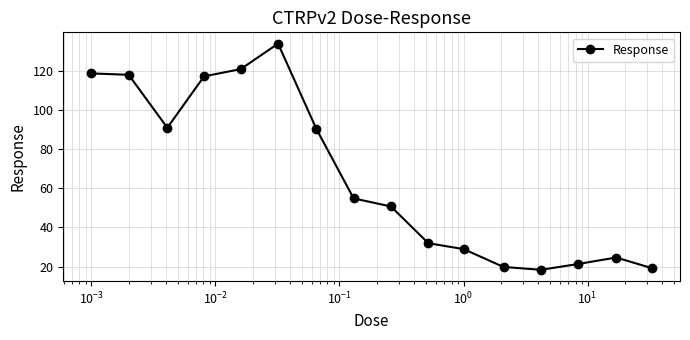

What is the sum of all values?

1059.2